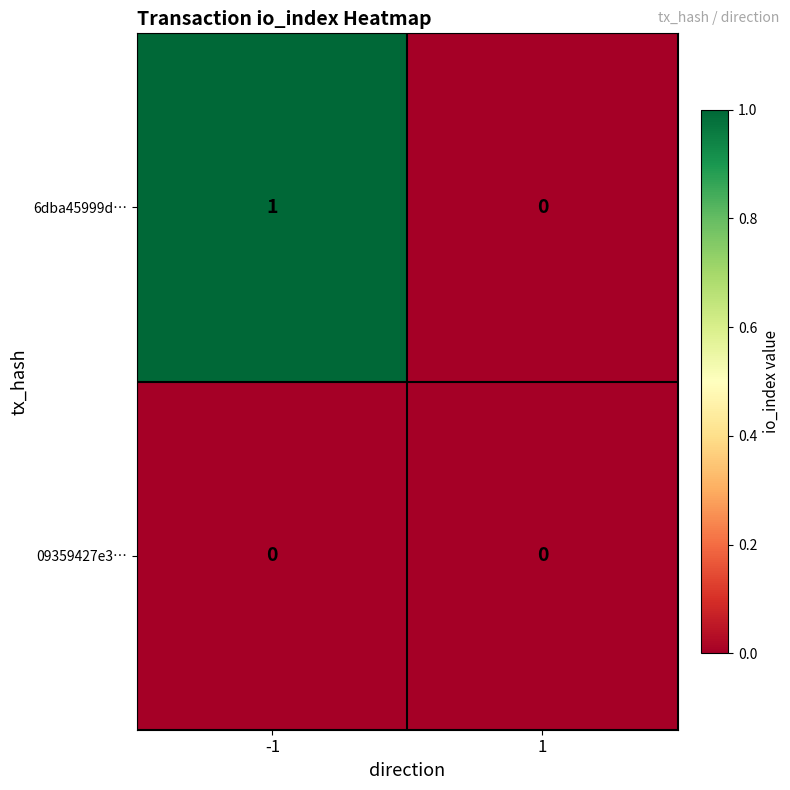

Rank the series at -1 from highest to lowest value.

6dba45999d…, 09359427e3…